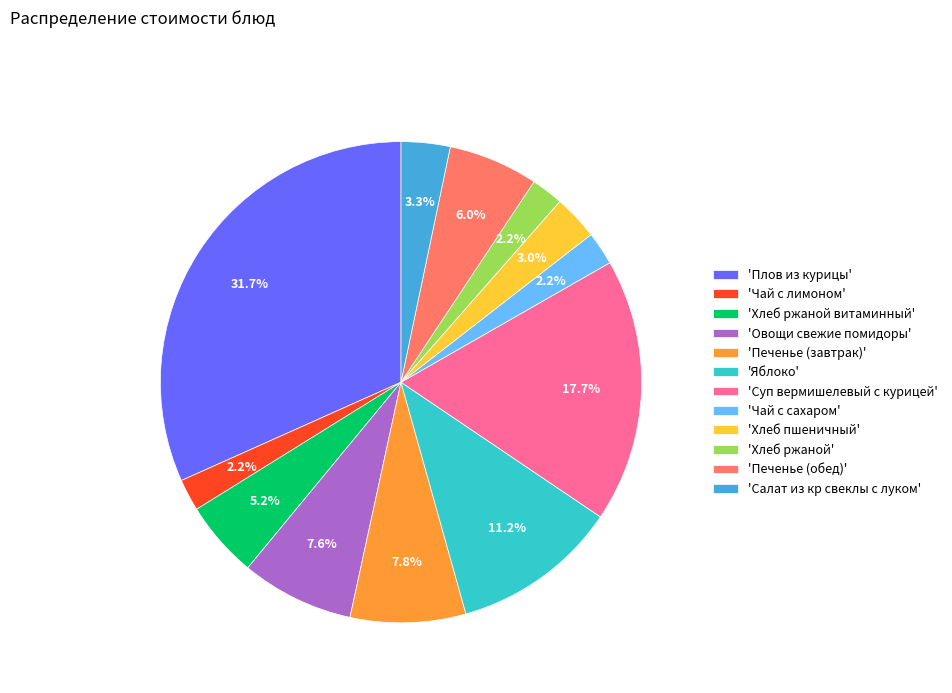

How many slices are in this pie chart?

12